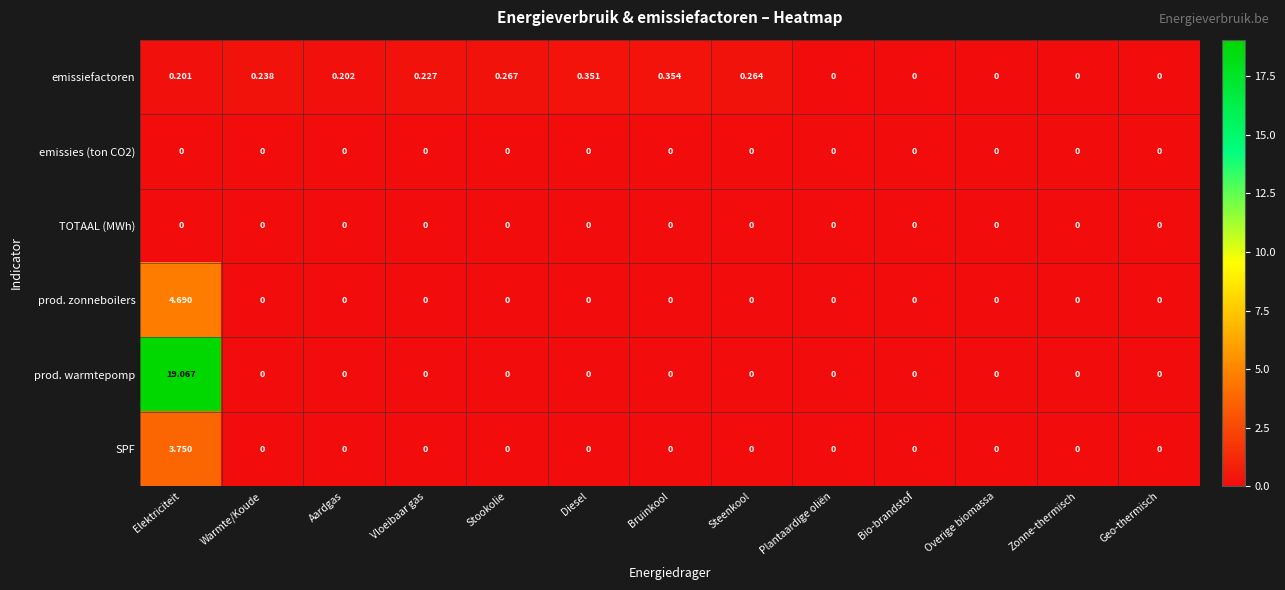

Which series changed the most between Aardgas and Diesel?

emissiefactoren